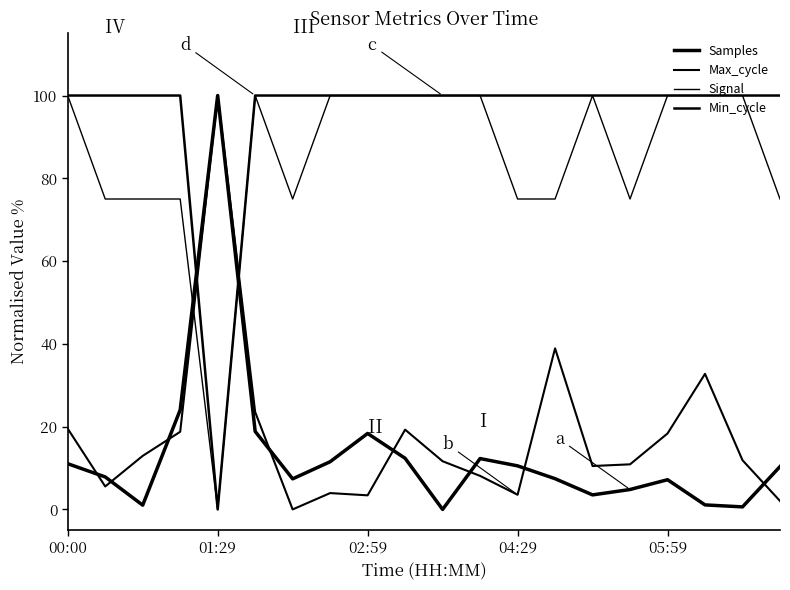

How many lines are shown in the chart?

4